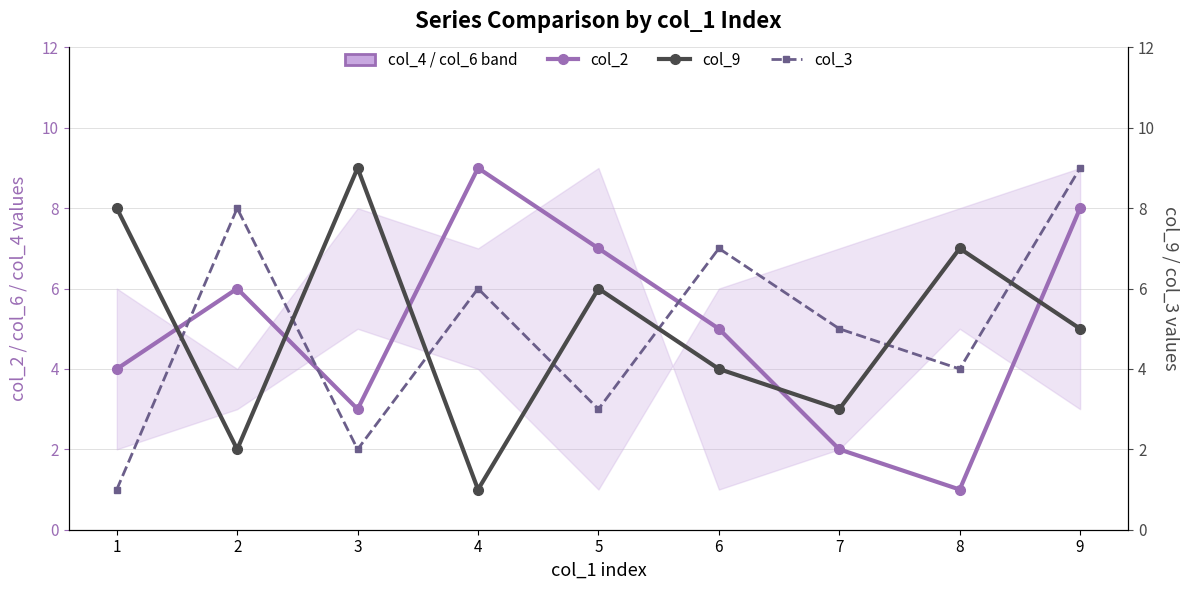

The value of col_3 at 5 is 1. True or false?

False